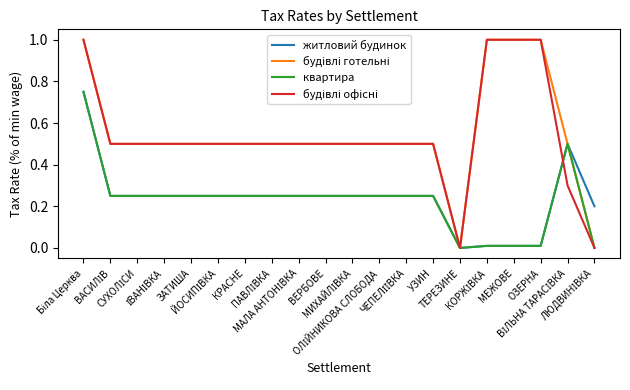

Does the chart display data point markers on the line(s)?

No